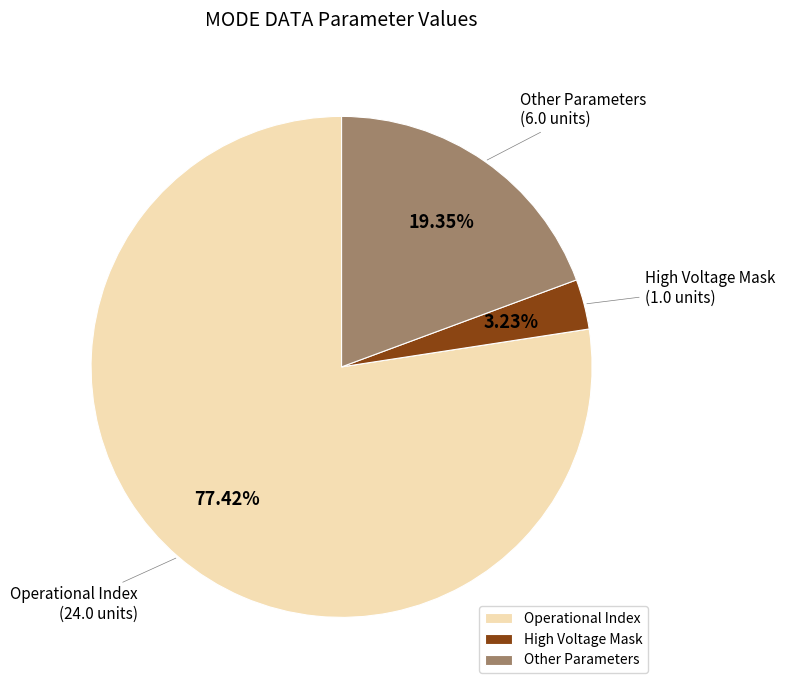

Which has a higher value, Operational Index or High Voltage Mask?

Operational Index